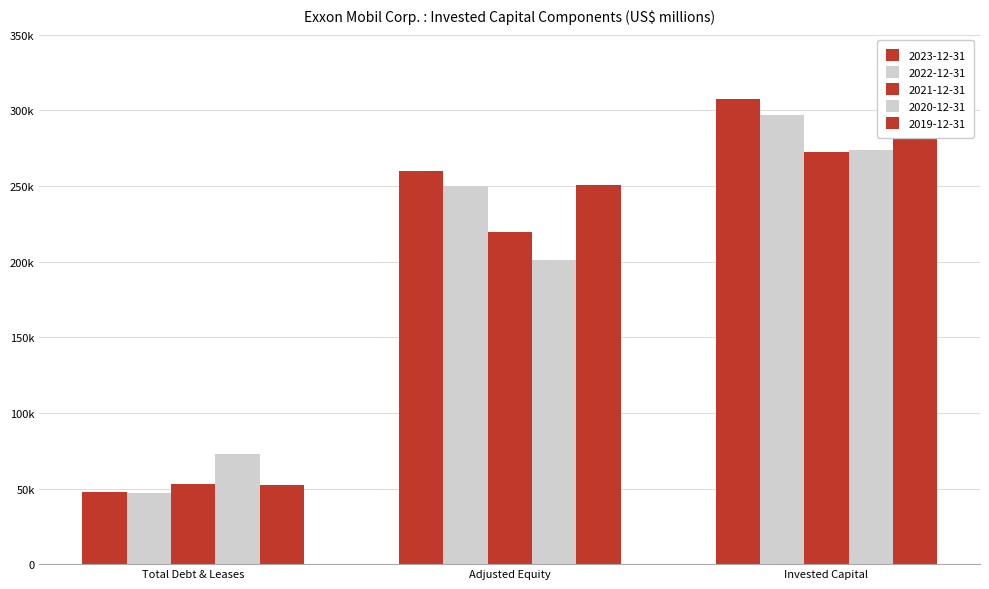

How many data points does each series have?

3